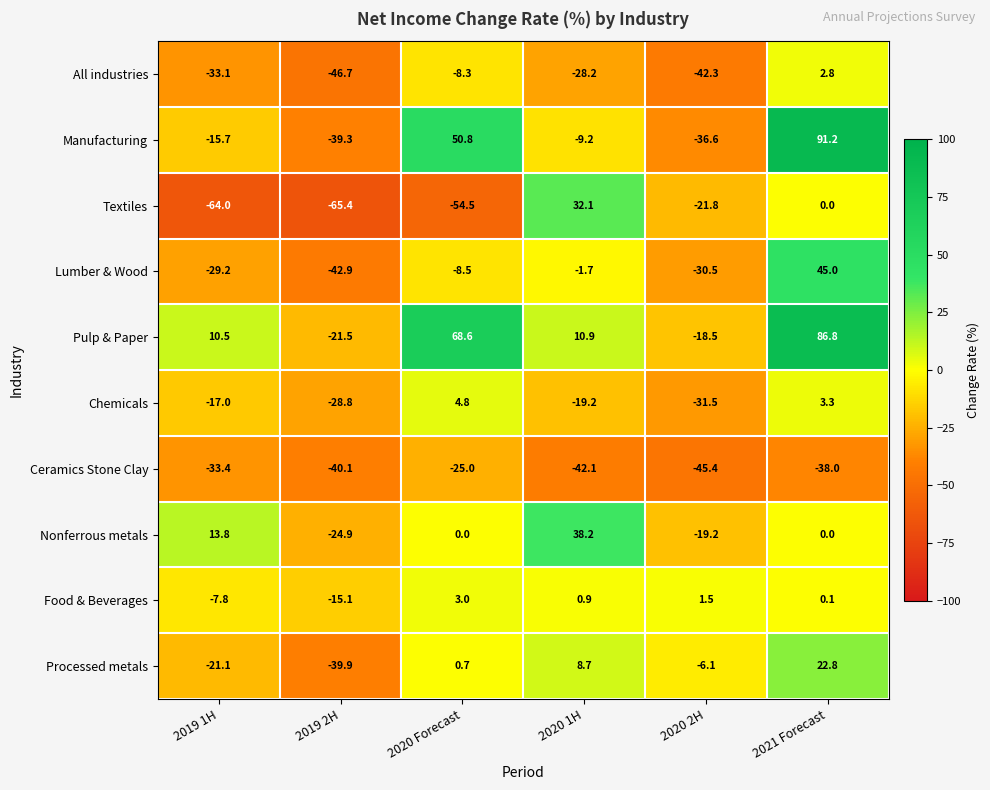

What is the difference between the maximum and second lowest values in the Processed metals series?

43.9